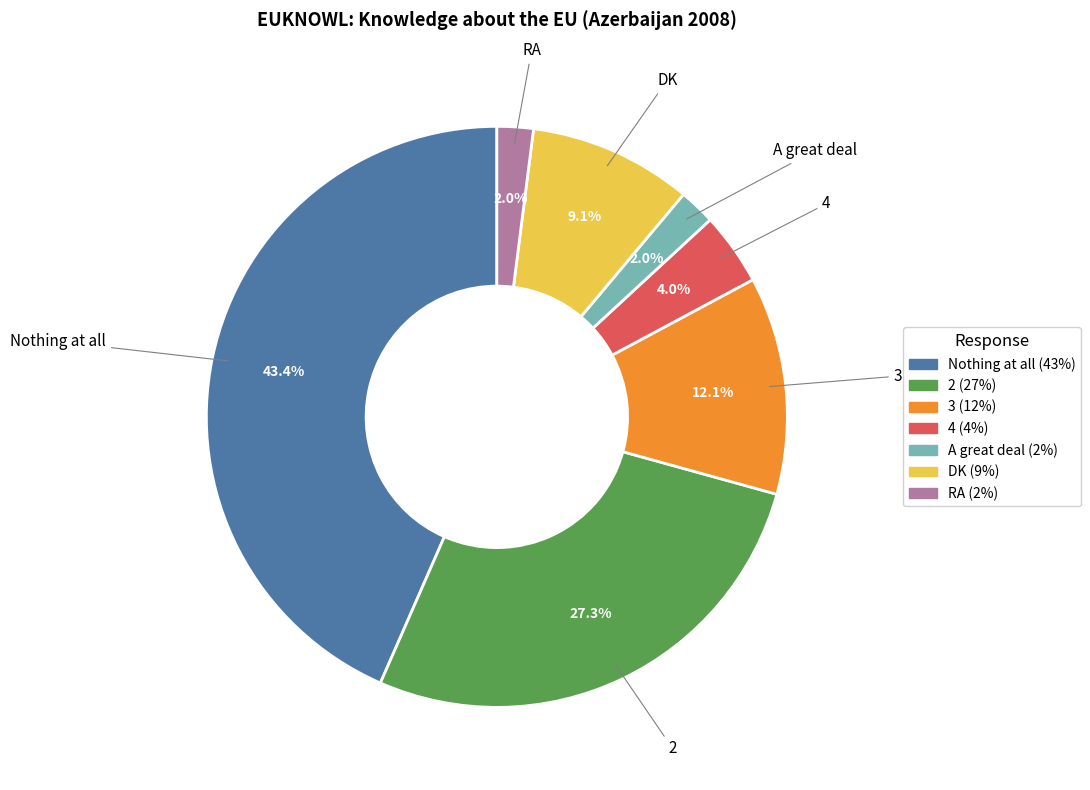

Between 3 and Nothing at all, which is larger?

Nothing at all